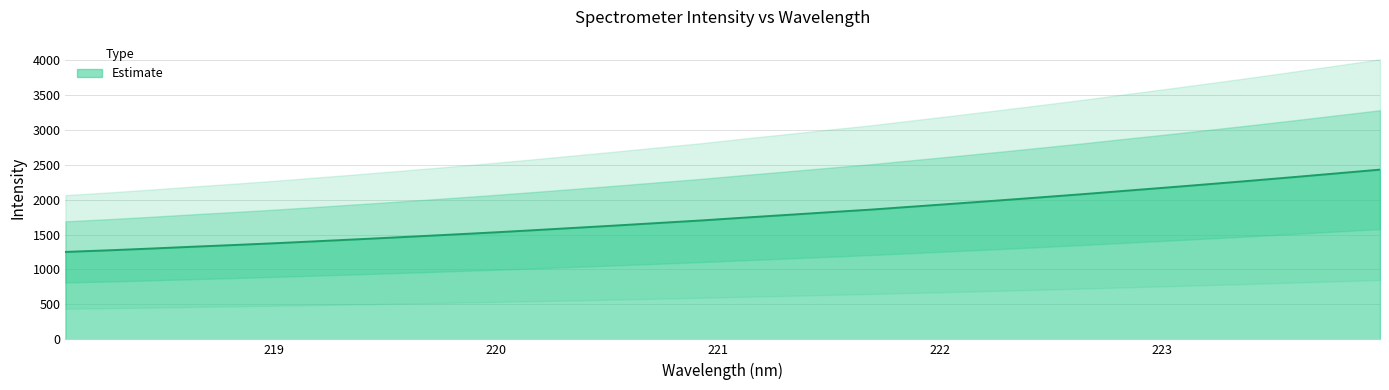

What is the difference between the maximum and minimum values?

1177.5